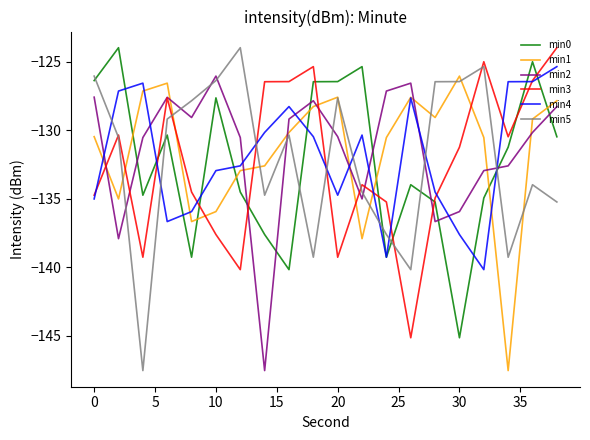

What is the difference between the maximum and minimum values in the min5 series?

23.5